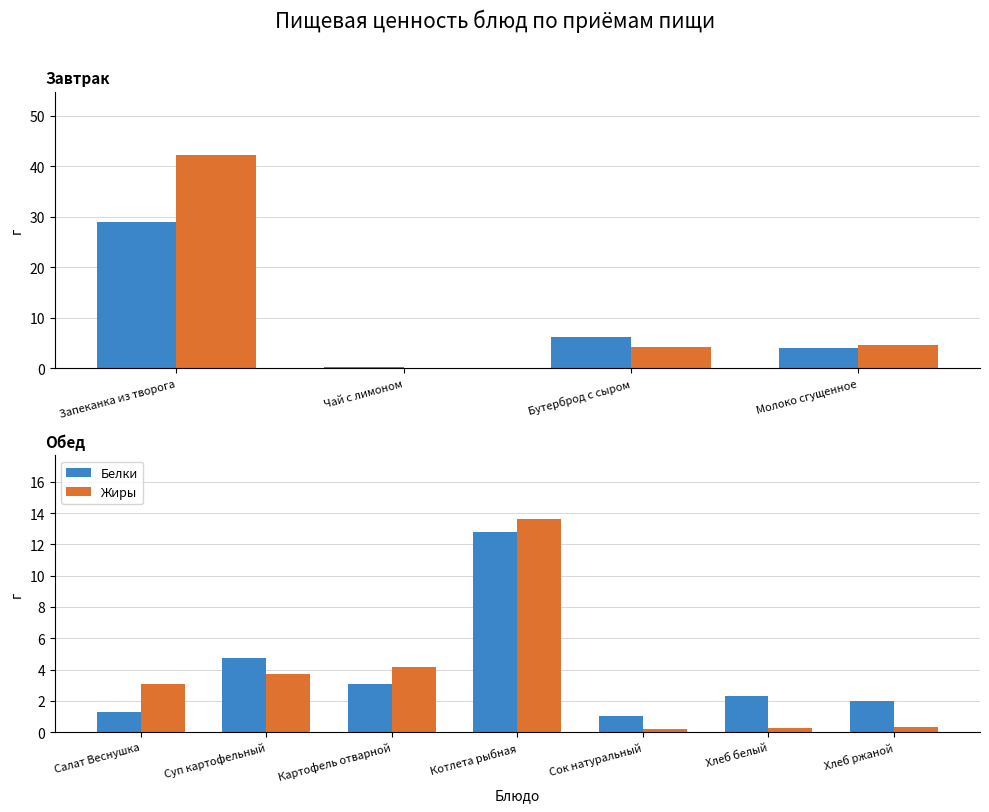

What is the value of the Белки bar at the 5th from the left?

1.0